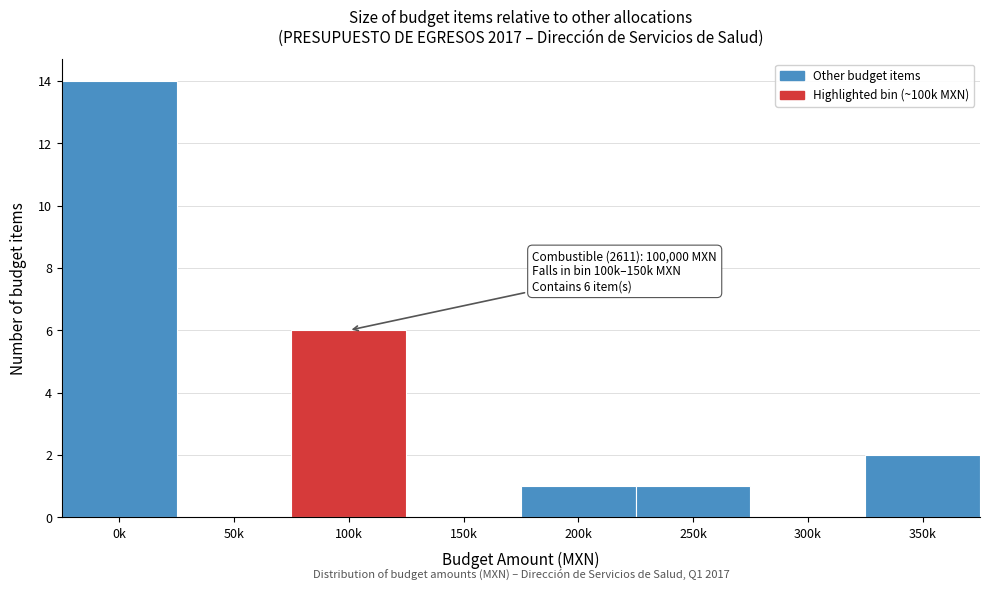

Reading right to left, extract all data points from this chart.

350k=2	300k=0	250k=1	200k=1	150k=0	100k=6	50k=0	0k=14